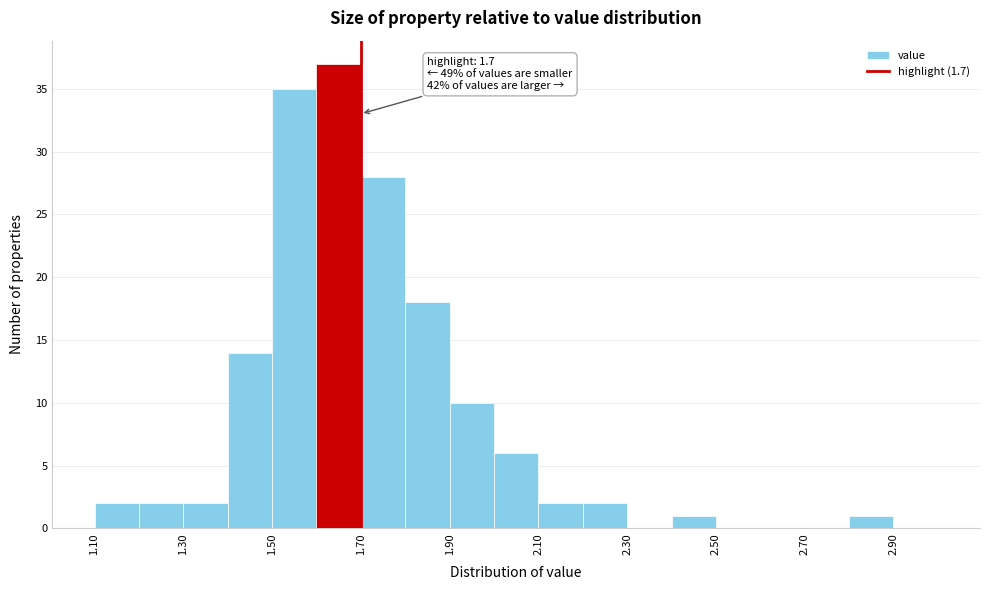

Over which range of the x-axis is the bar tallest?

1.6 to 1.7